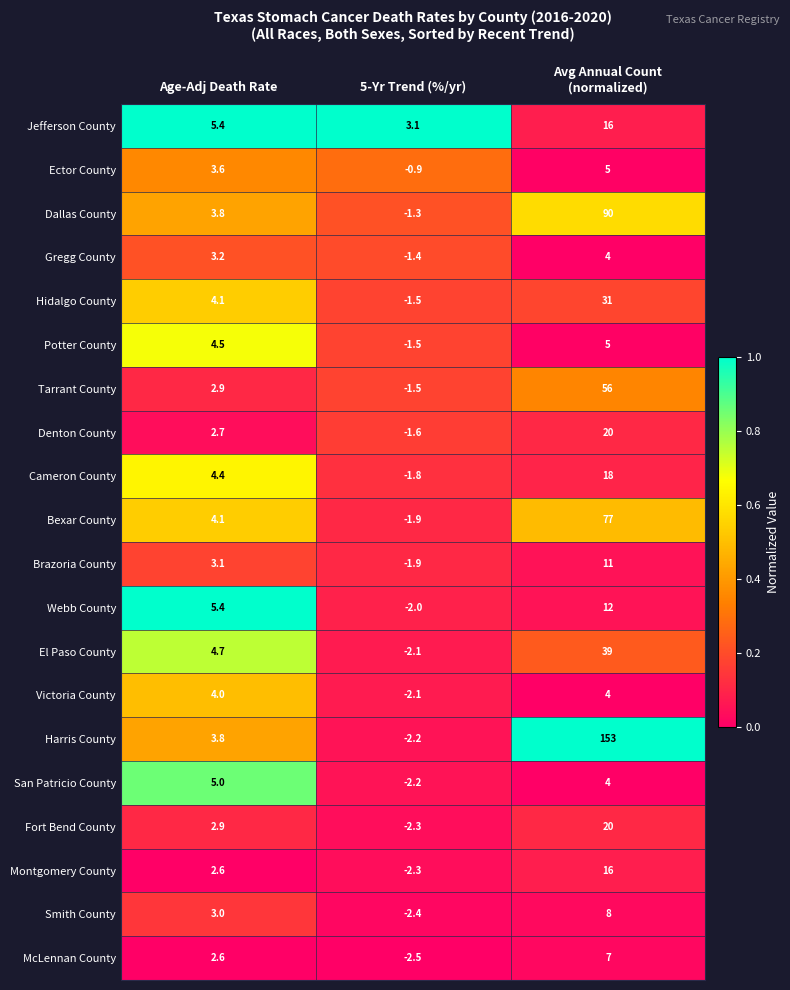

What is the sum of the Victoria County values at Age-Adj Death Rate and 5-Yr Trend (%/yr)?

1.9